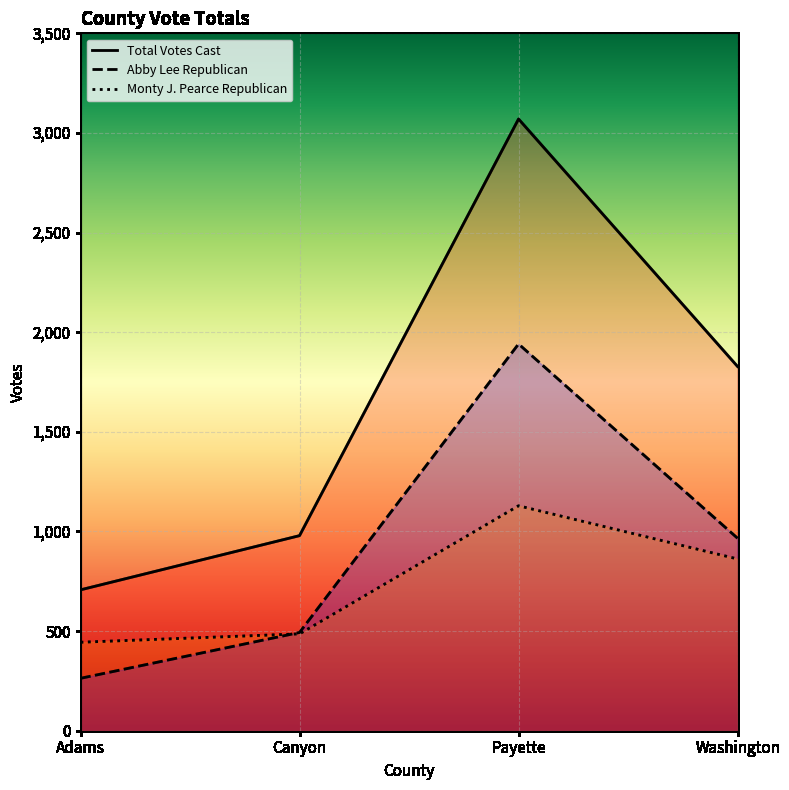

How many lines are shown in the chart?

3